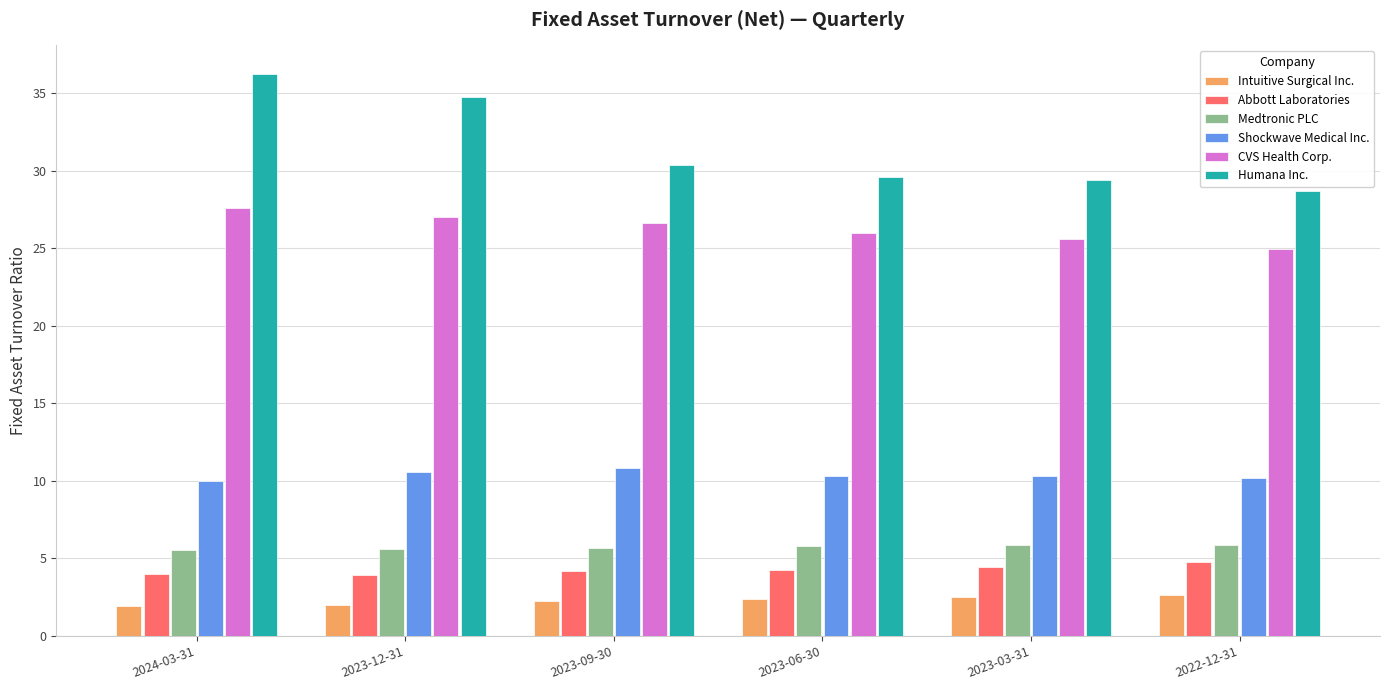

Where is Humana Inc. nearest to the value 32?

2023-09-30